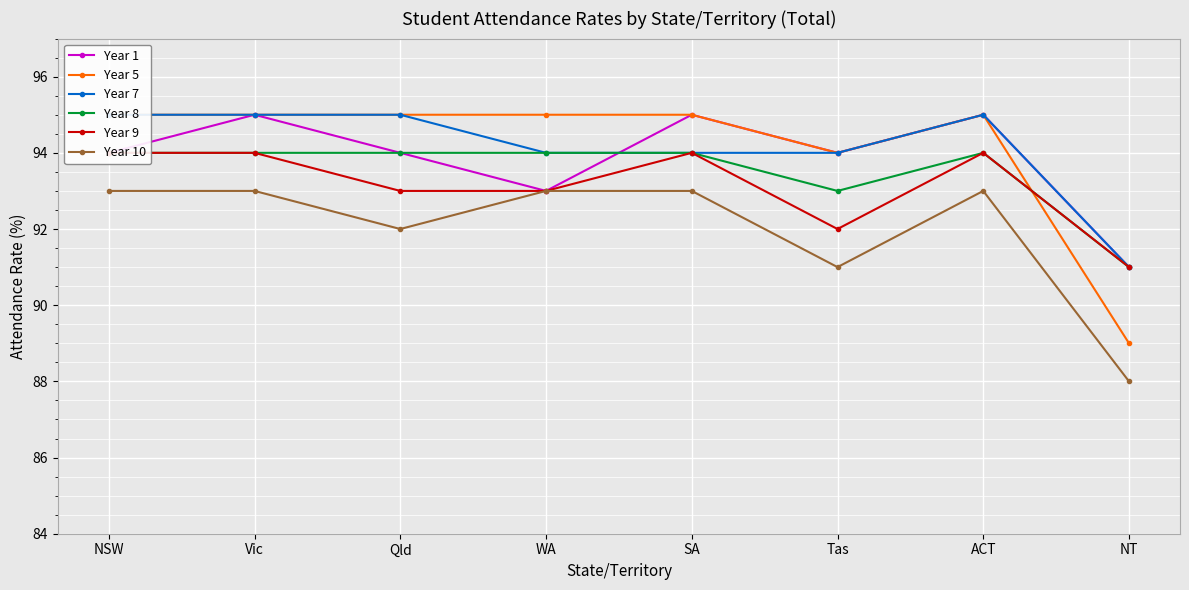

How many distinct data groups are displayed?

6